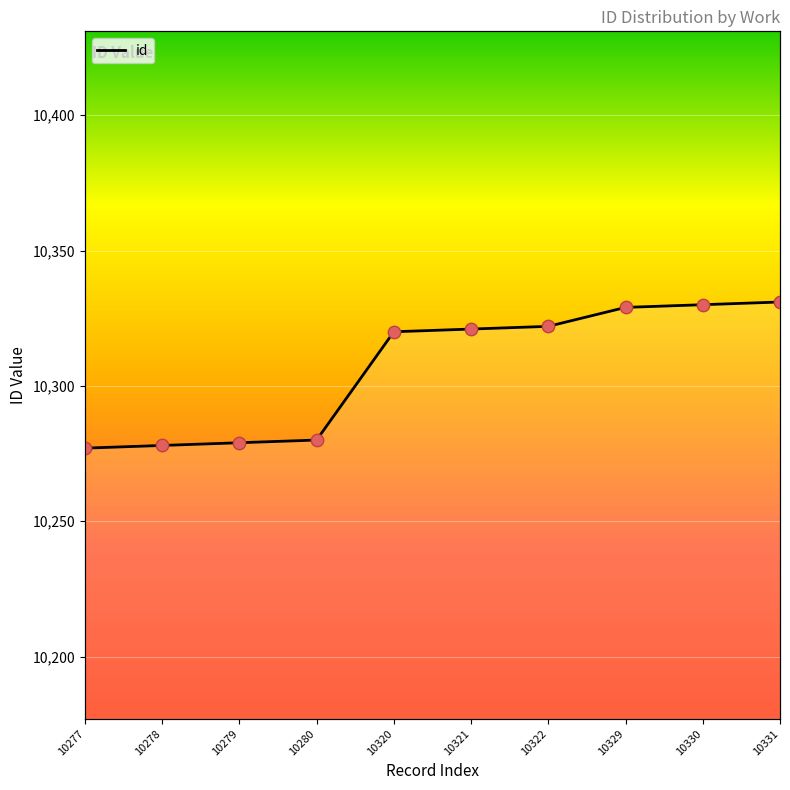

What is the ratio of the value at 10331 to the value at 10322?

1.0